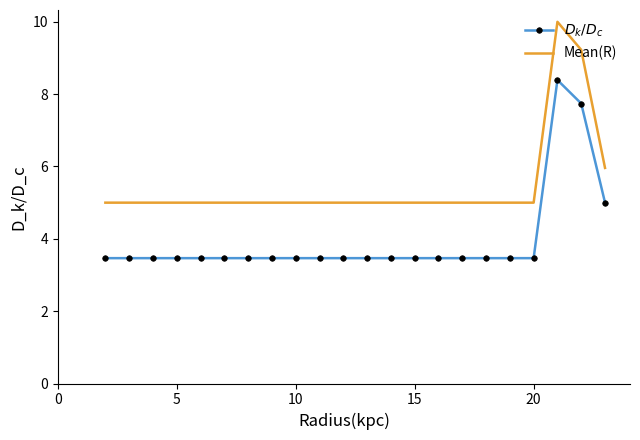

Which series has the largest range (max minus min)?

Mean(R)